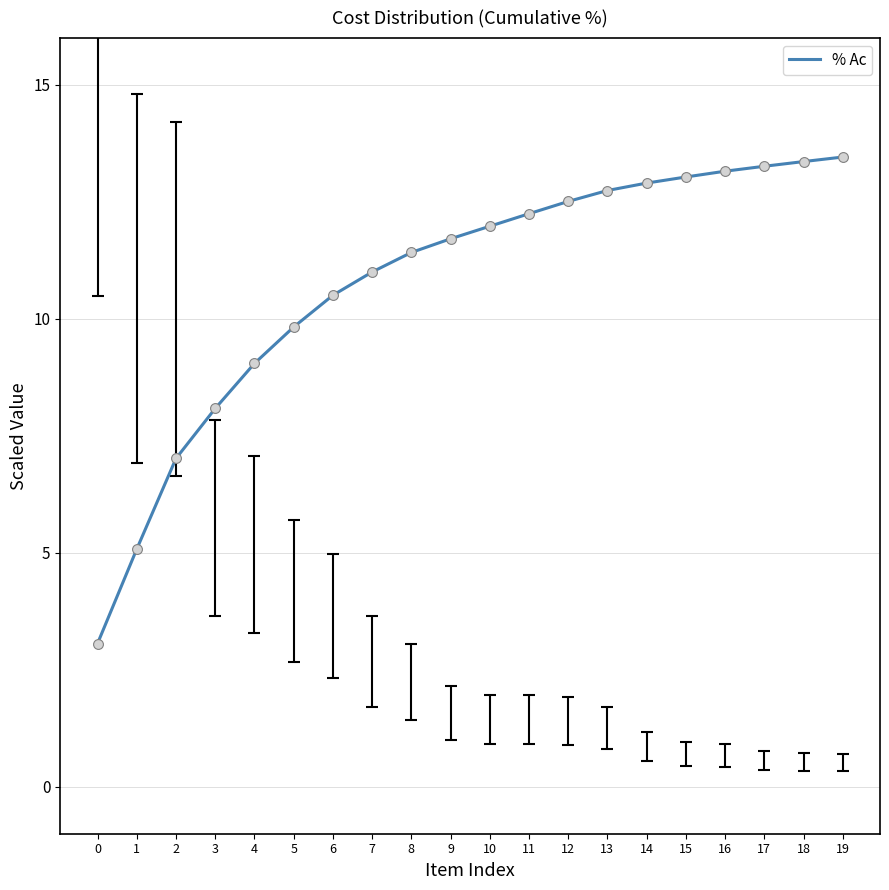

Approximately how many times larger is the value at 5 compared to 0?

3.2